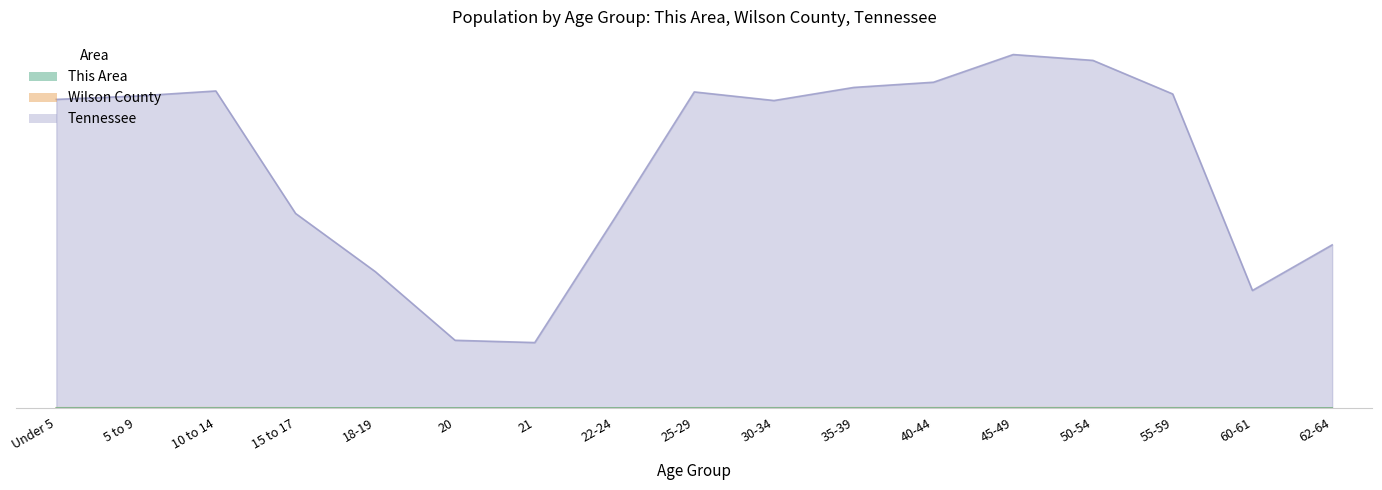

List the series in order of their peak value, lowest first.

This Area, Wilson County, Tennessee